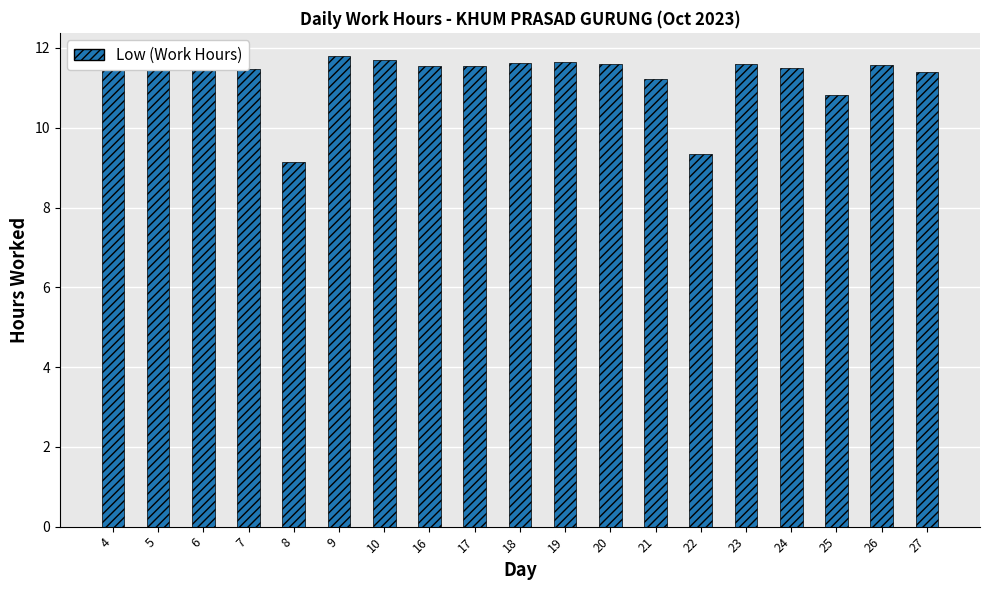

Where is the data nearest to the value 10?

22